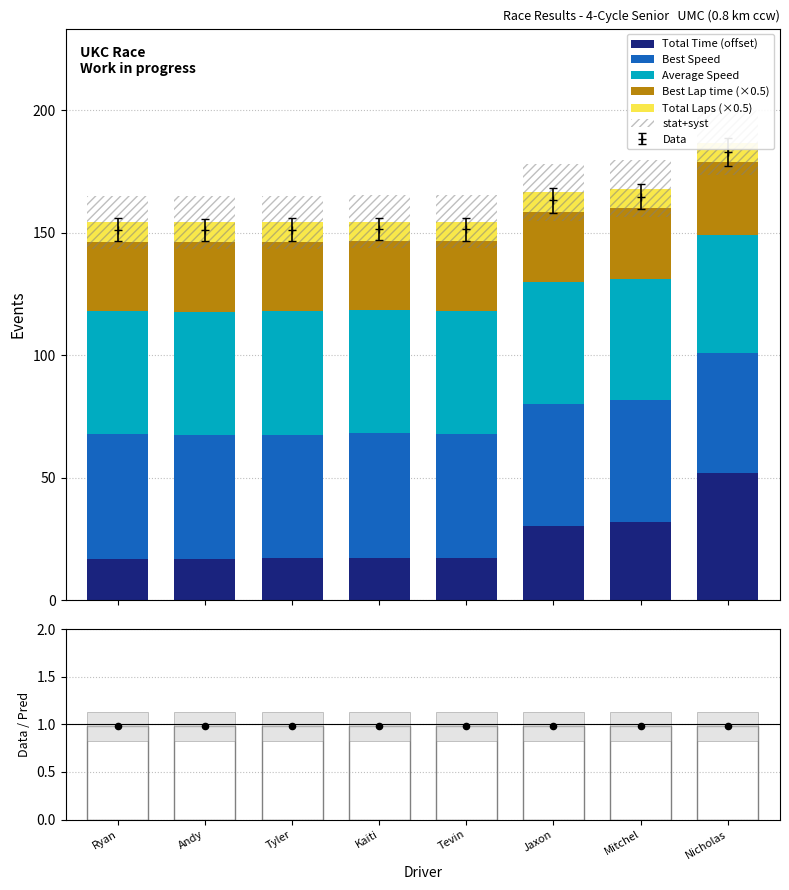

Which series reaches the maximum Y coordinate?

Total Time (offset)